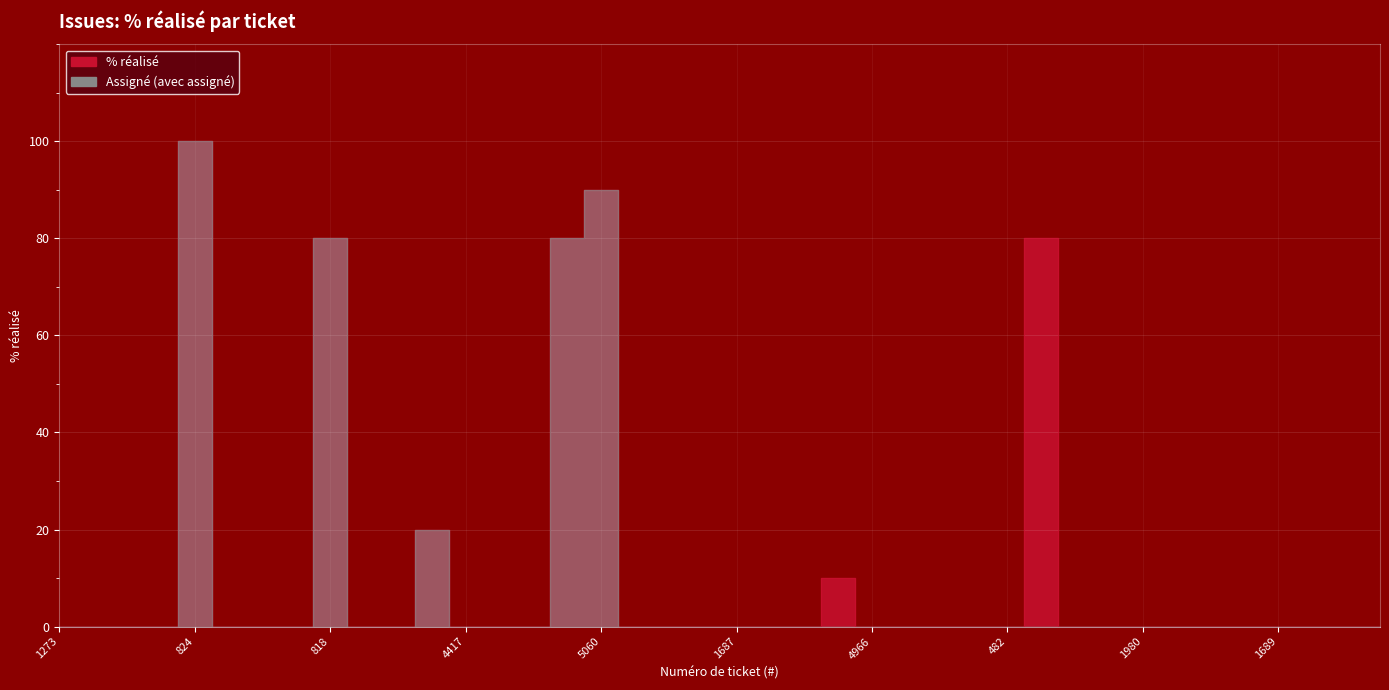

What is the label of the 4th point from the left?

1264